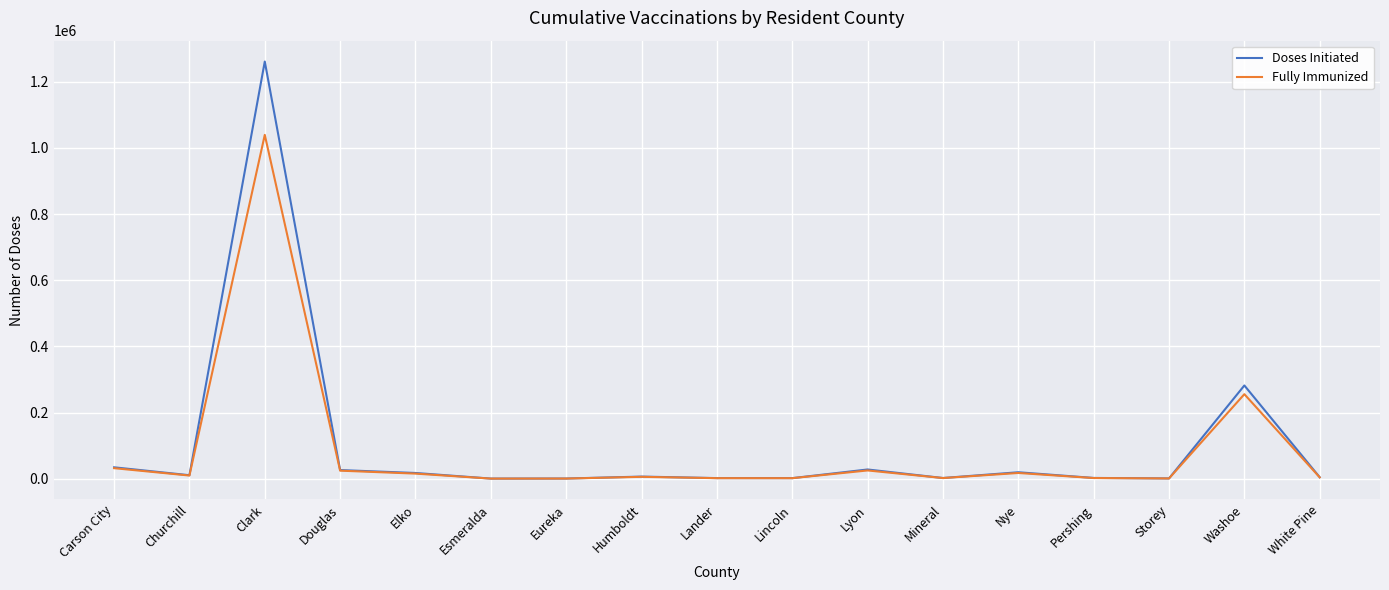

Is it true that Doses Initiated equals 1818 at Lander?

True